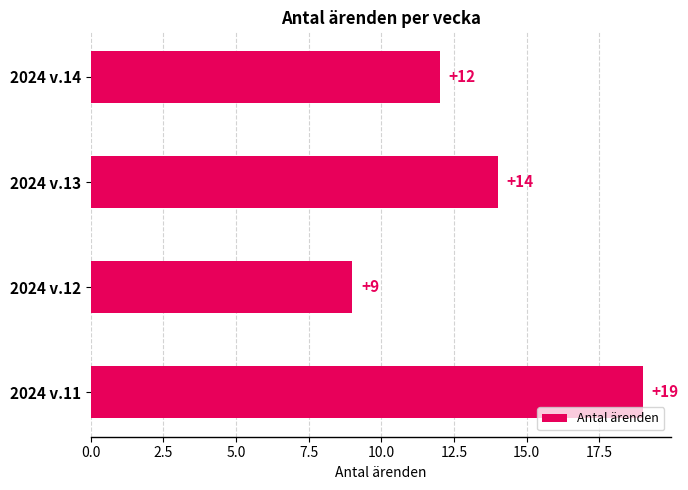

What is the difference between the maximum and minimum values?

10